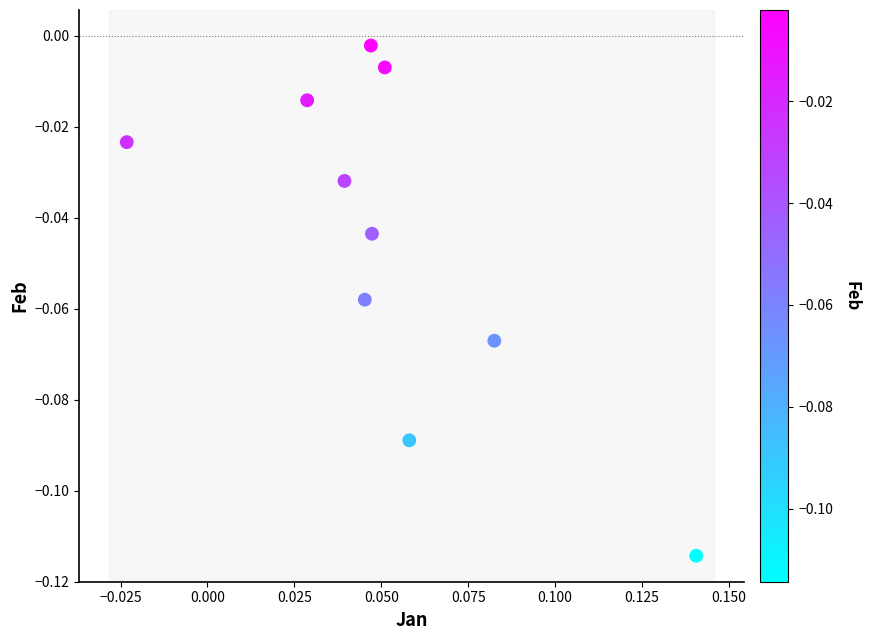

How many points are shown in the scatter plot?

10